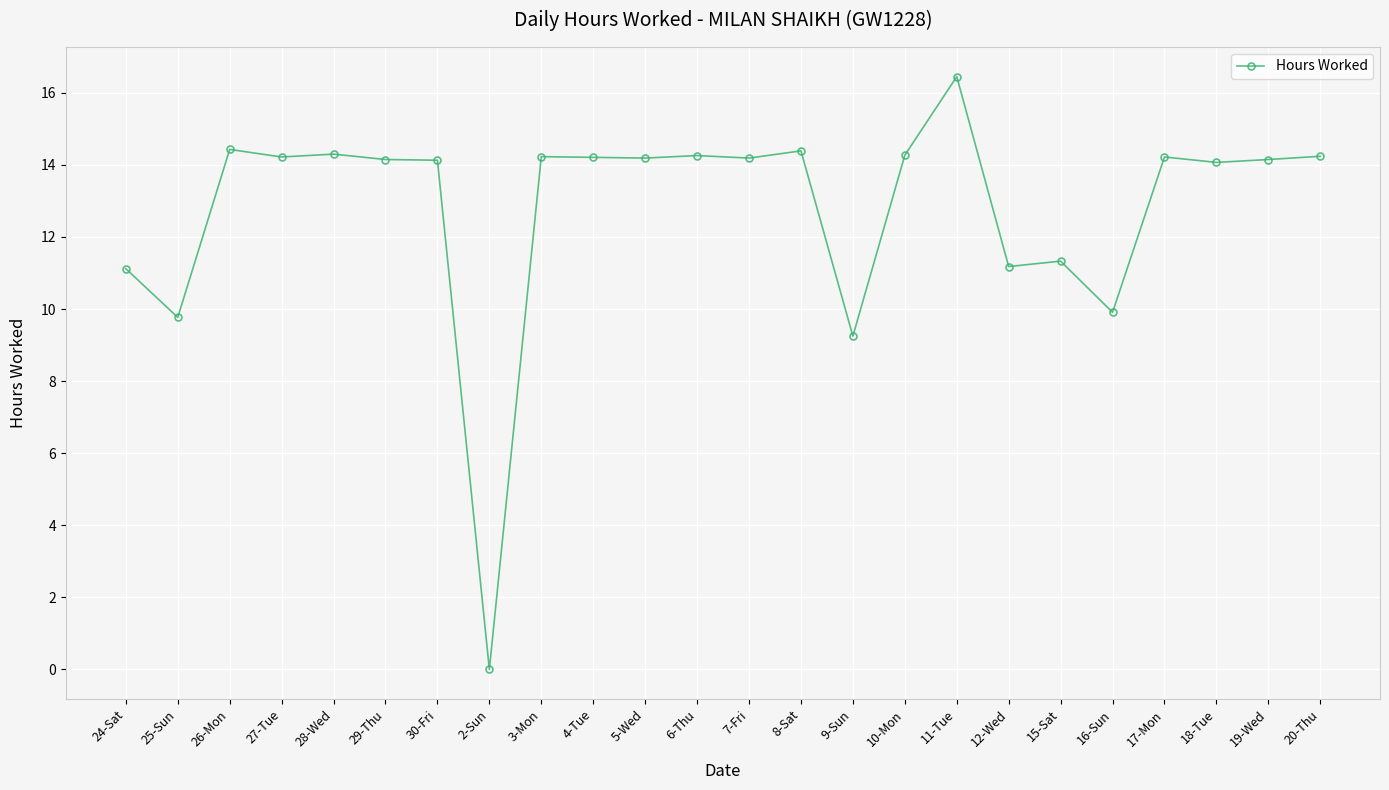

At which category does the chart reach its minimum across all series?

2-Sun